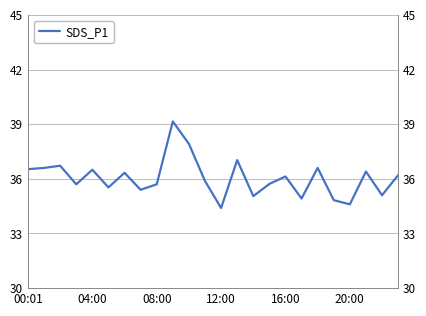

What is the label of the 9th point from the right?

15